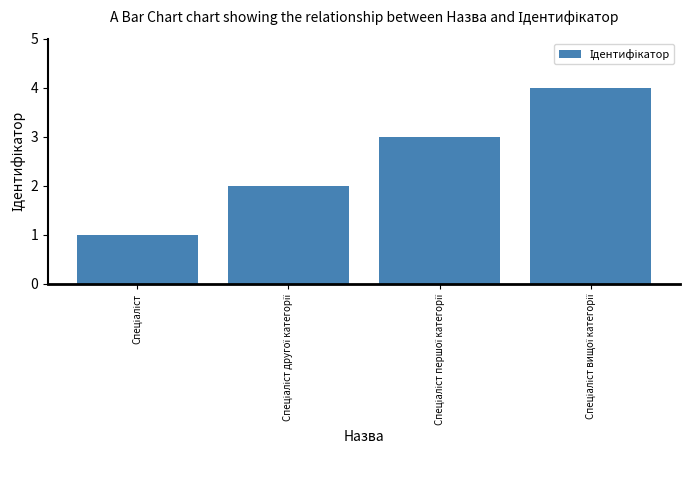

Does the chart contain any negative values?

No